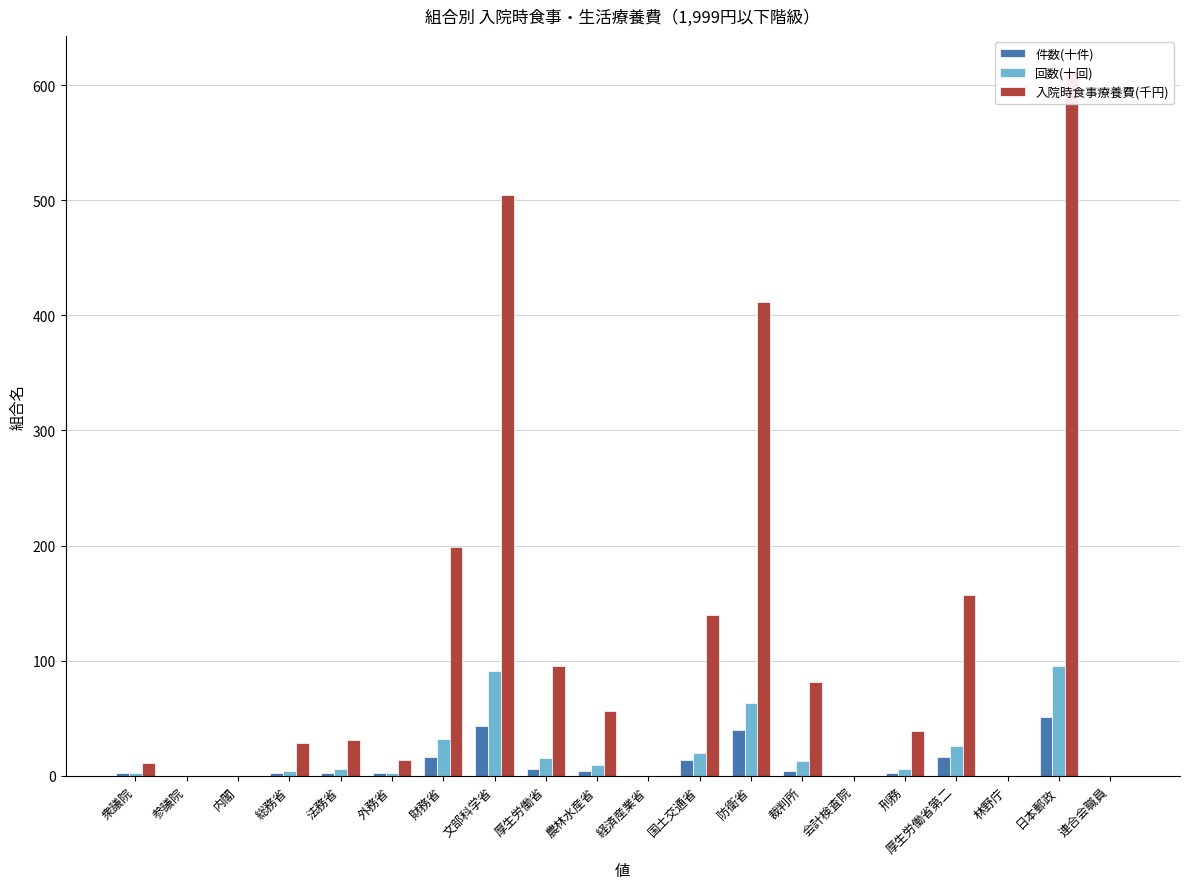

Between 裁判所 and 国土交通省, which is larger?

国土交通省